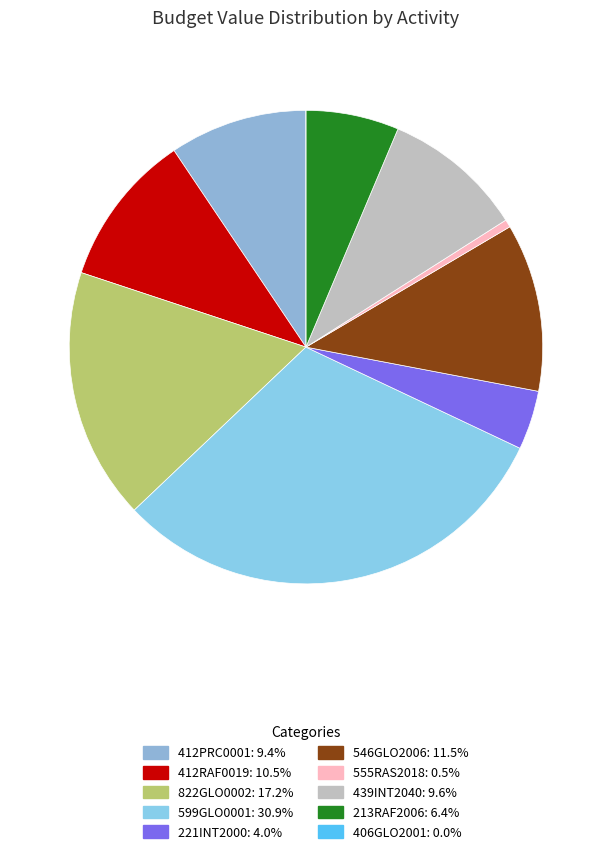

Which has a higher value, 213RAF2006 or 221INT2000?

213RAF2006